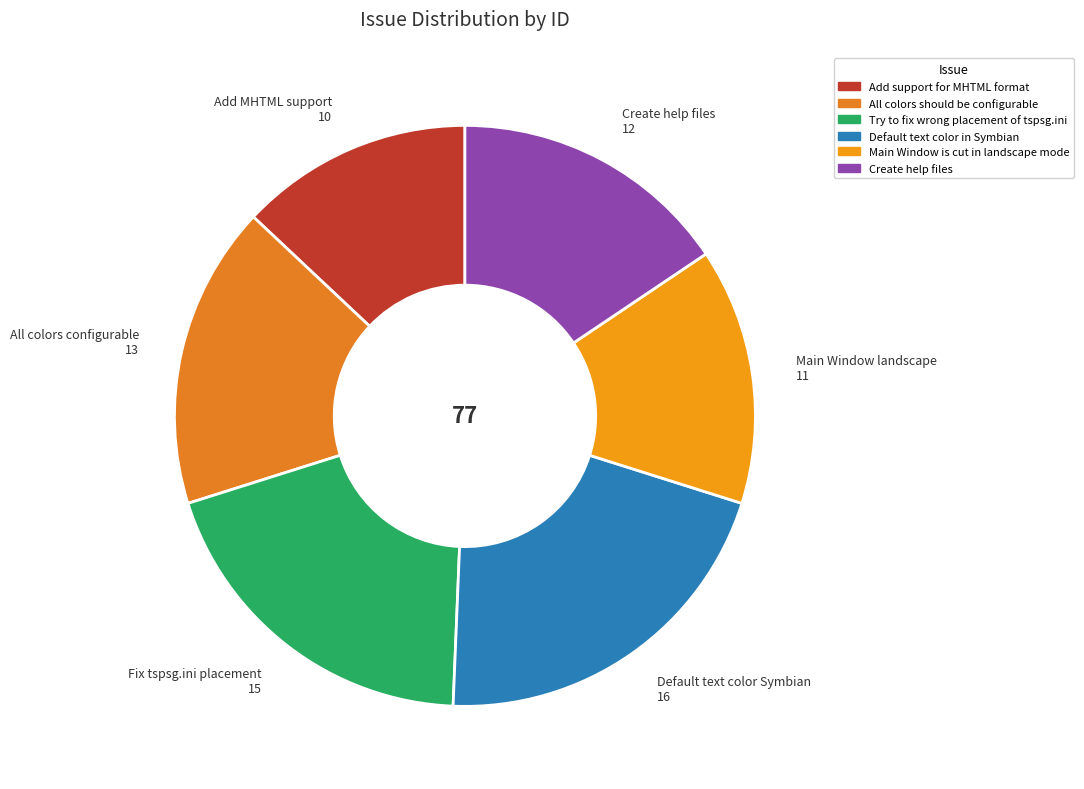

How many slices are in this pie chart?

6